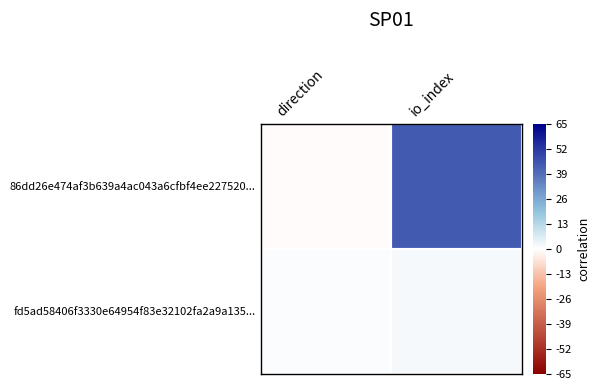

At which category does the chart reach its minimum across all series?

direction